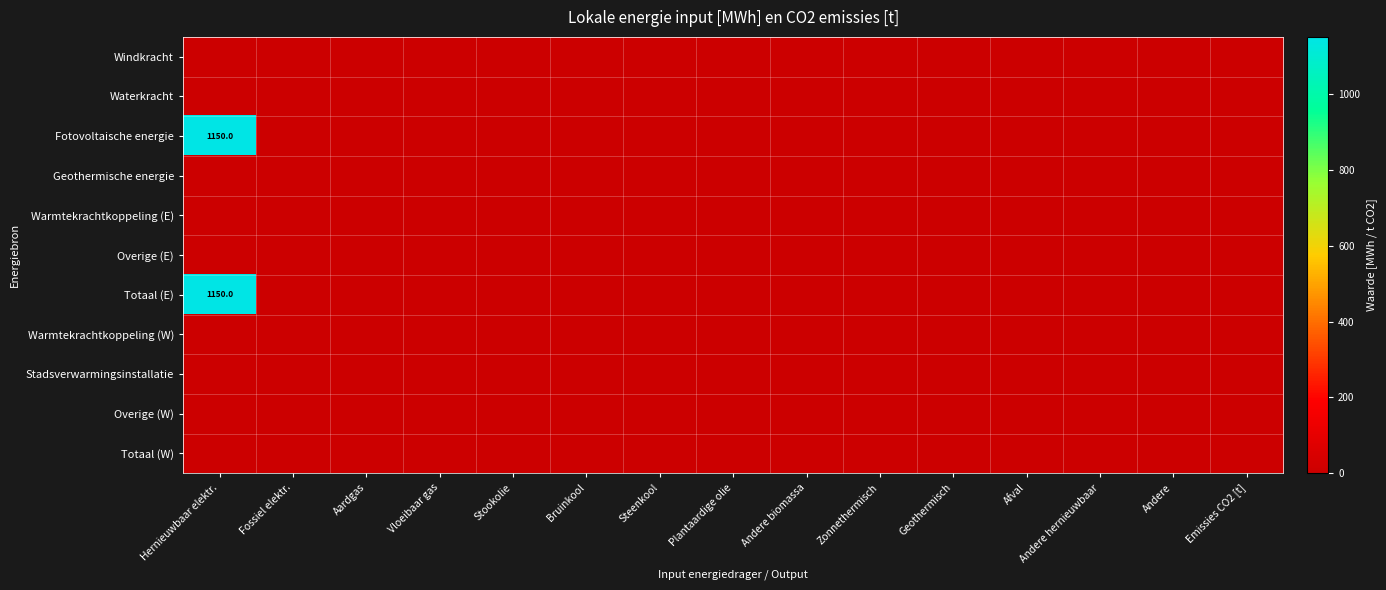

Which series has the widest spread of values?

Fotovoltaische energie